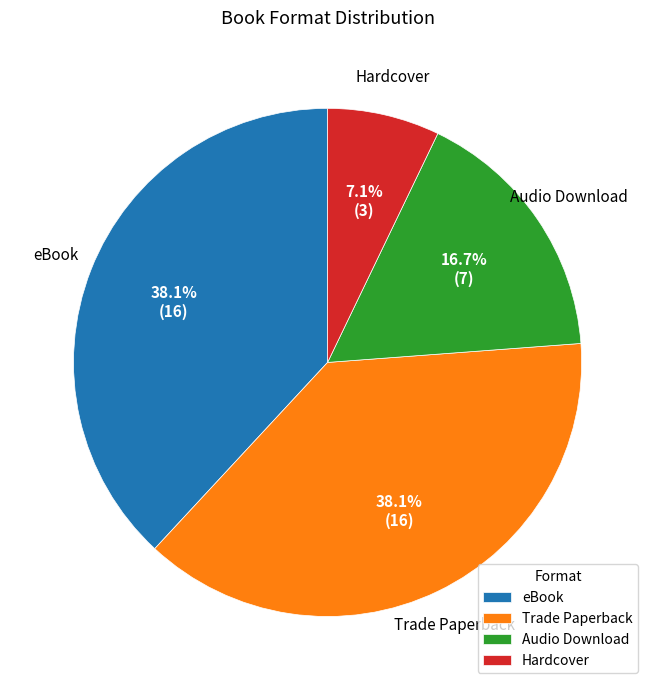

Approximately how many times larger is the value at Trade Paperback compared to Audio Download?

2.3